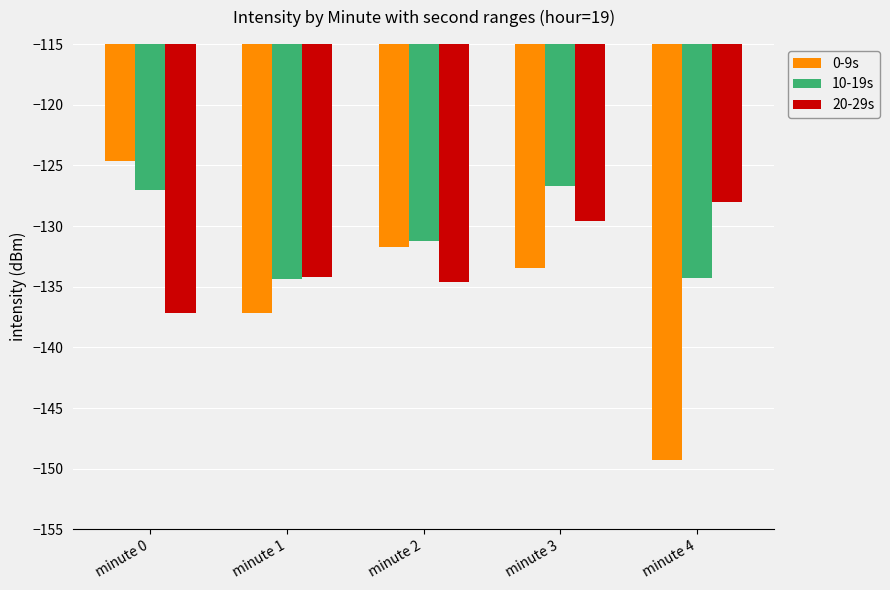

Rank the series by their average value, from lowest to highest.

0-9s, 20-29s, 10-19s